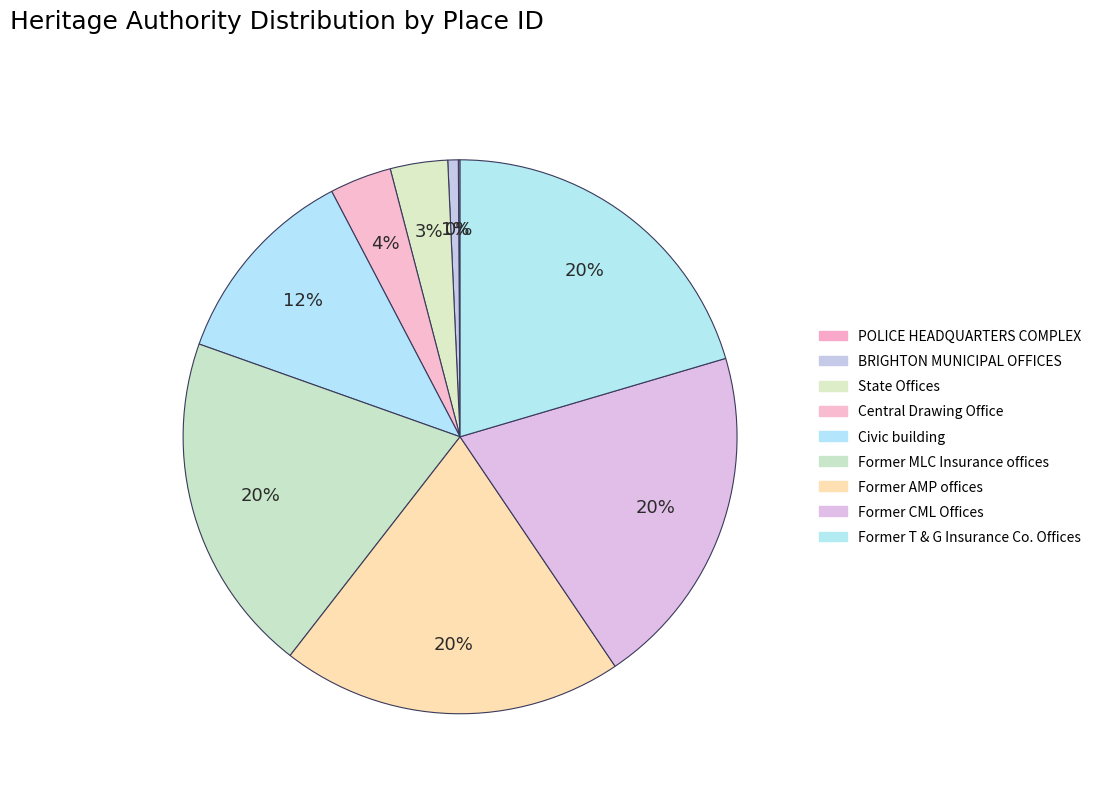

What is the smallest slice in the pie chart?

POLICE HEADQUARTERS COMPLEX